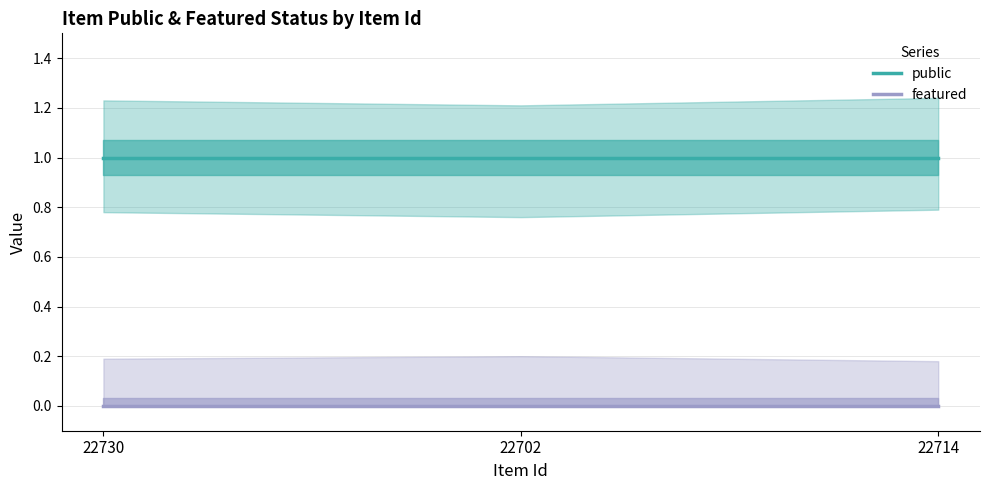

What is the spread (max minus min) of values at 22702?

1